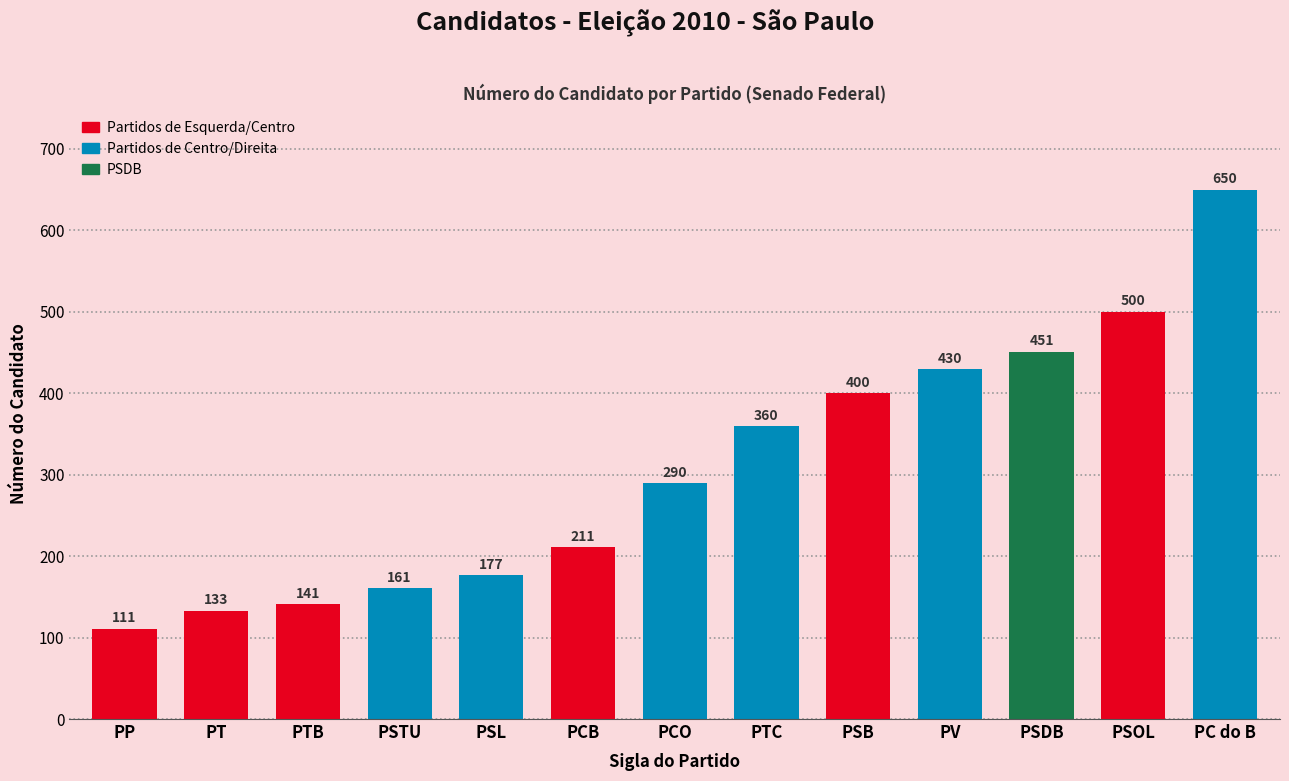

How many categories are shown in the chart?

13